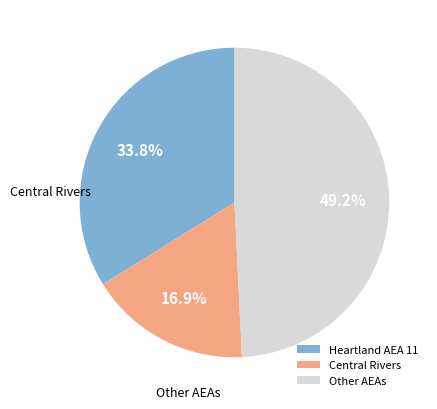

Rank the categories by value from highest to lowest.

Other AEAs, Heartland AEA 11, Central Rivers